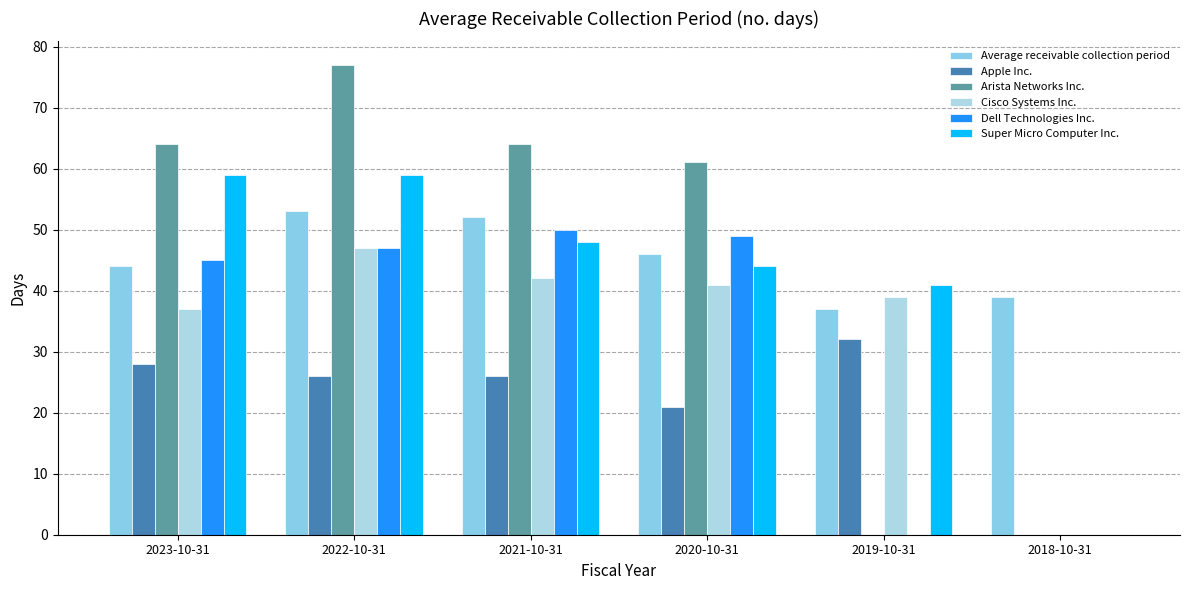

The value of Arista Networks Inc. at 2023-10-31 is 64. True or false?

True